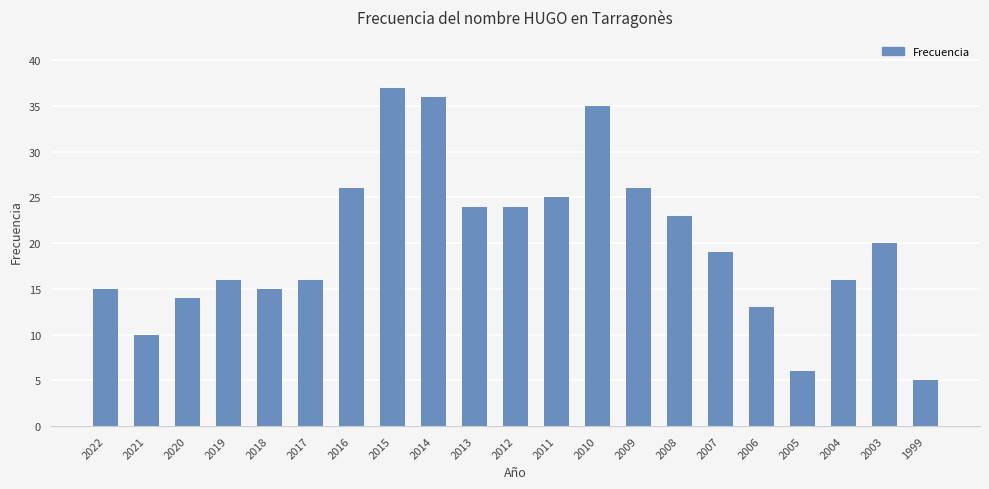

At which label does the data first exceed 19?

2016